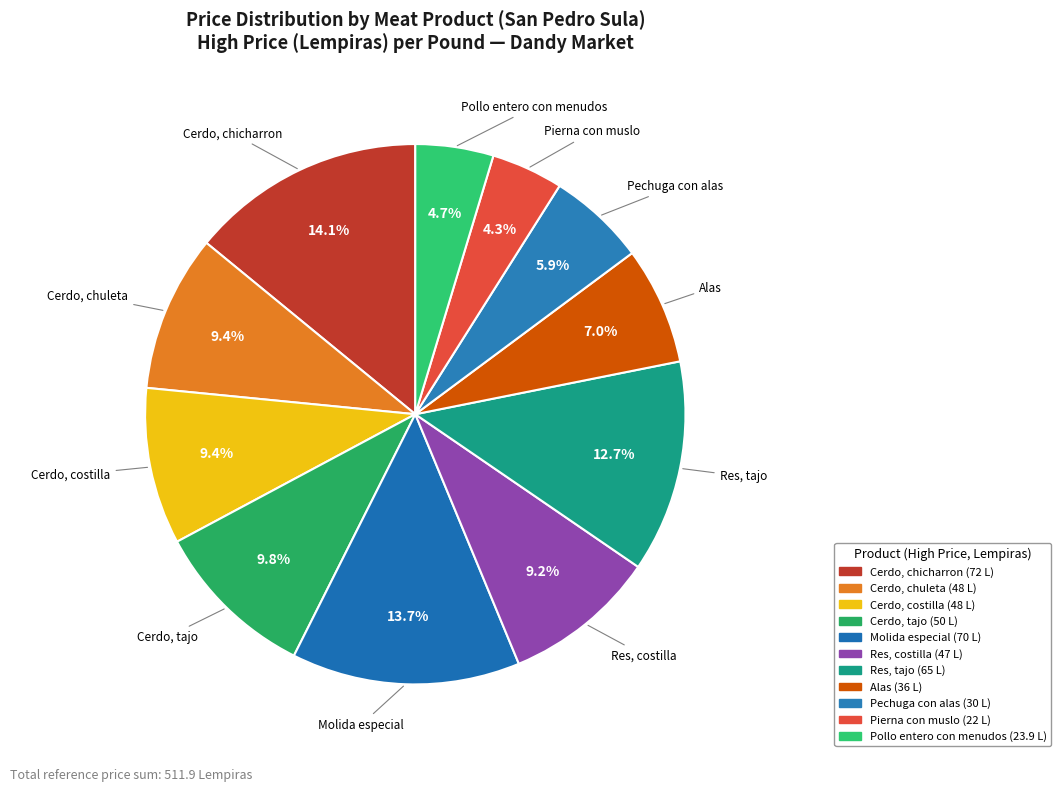

Count the number of slices in the pie.

11